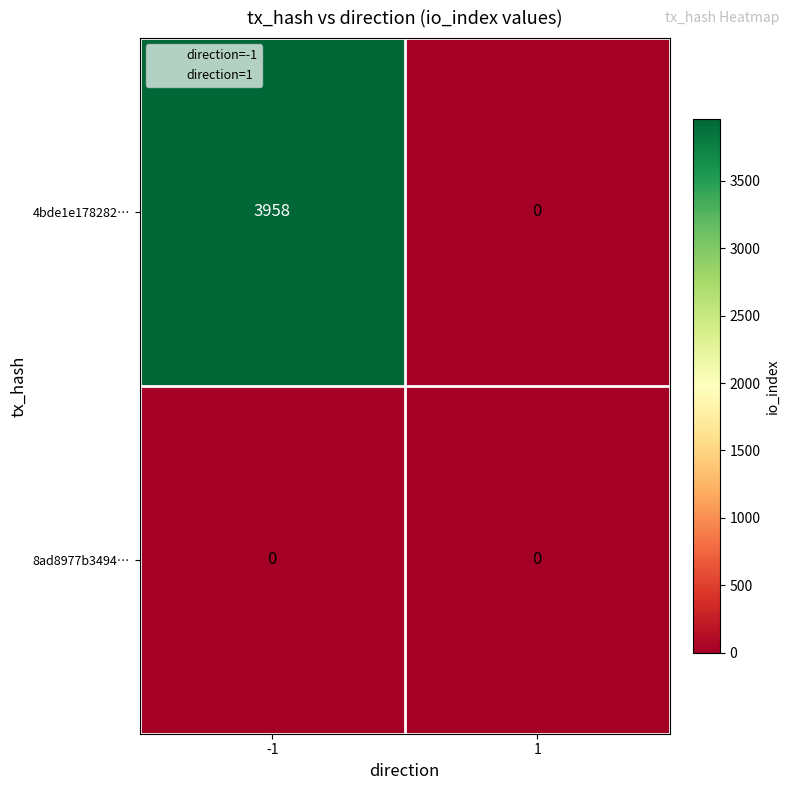

True or false: 4bde1e178282… has a value of 0 at 1.

True